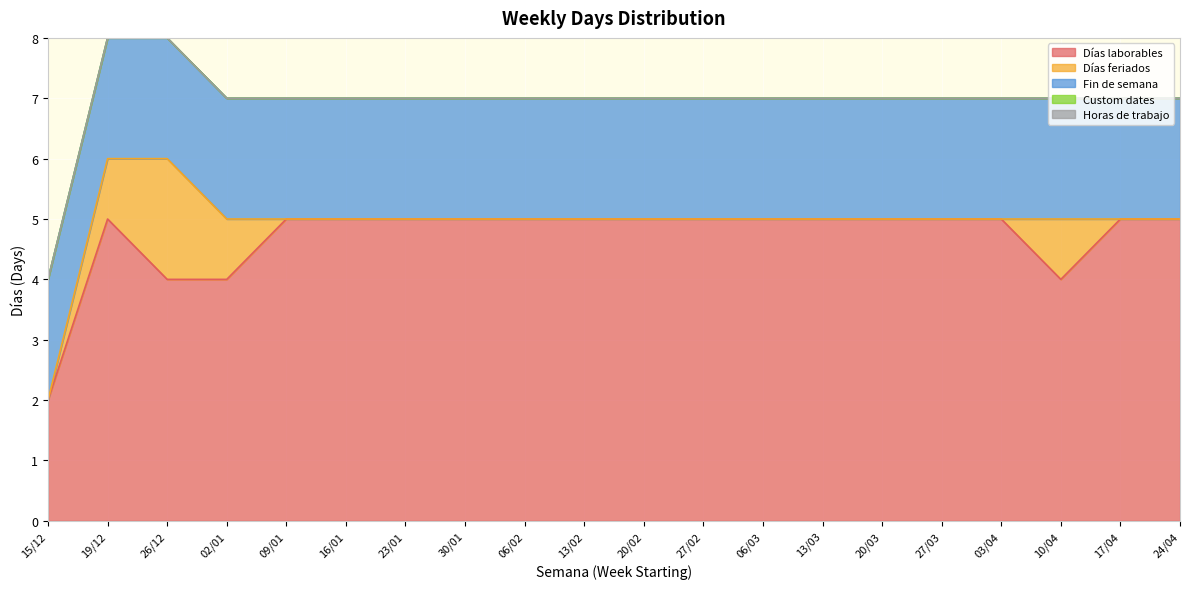

At how many categories does at least one series exceed 3?

19